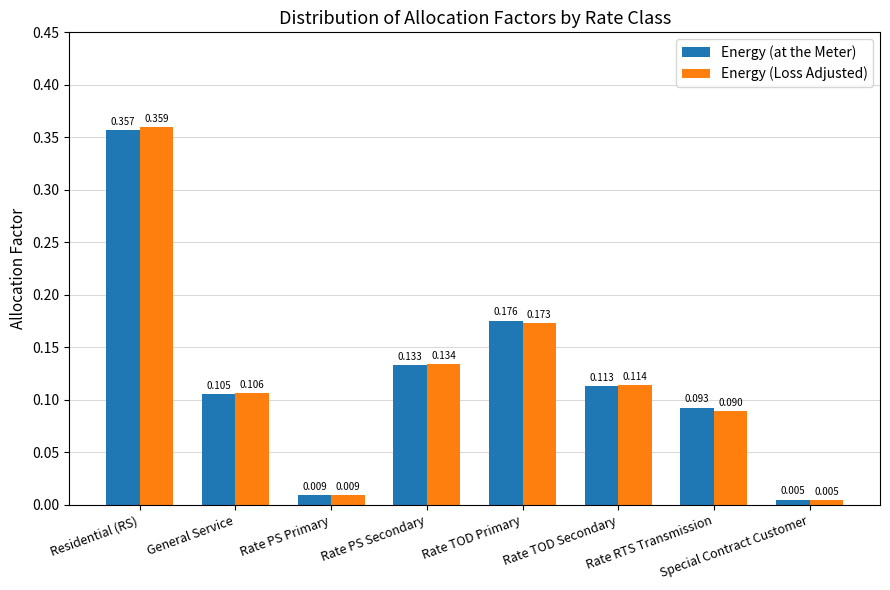

Which category has the lowest value in the Energy (Loss Adjusted) series?

Special Contract Customer